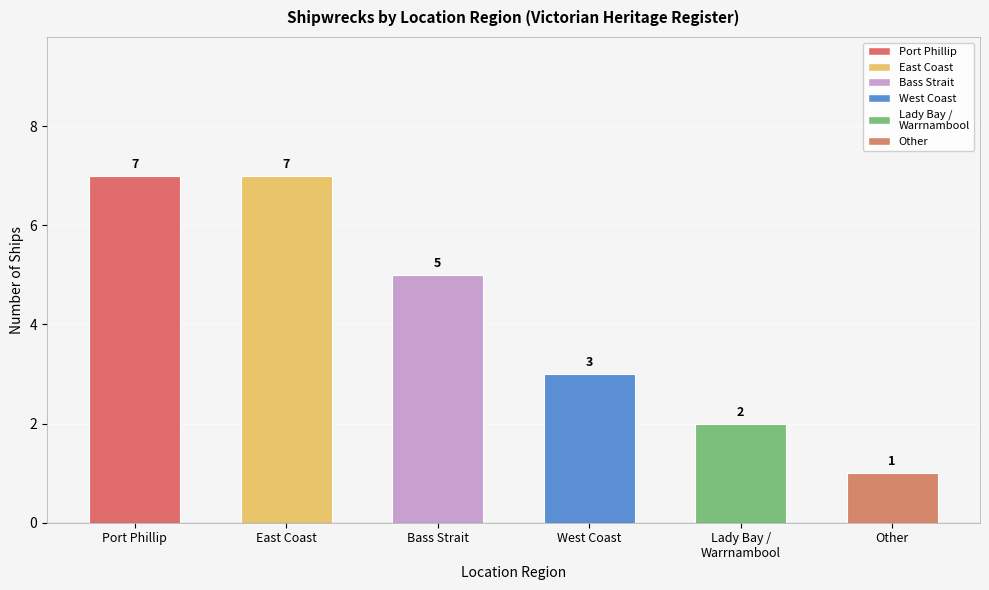

Where does the data first go above 5?

Port Phillip